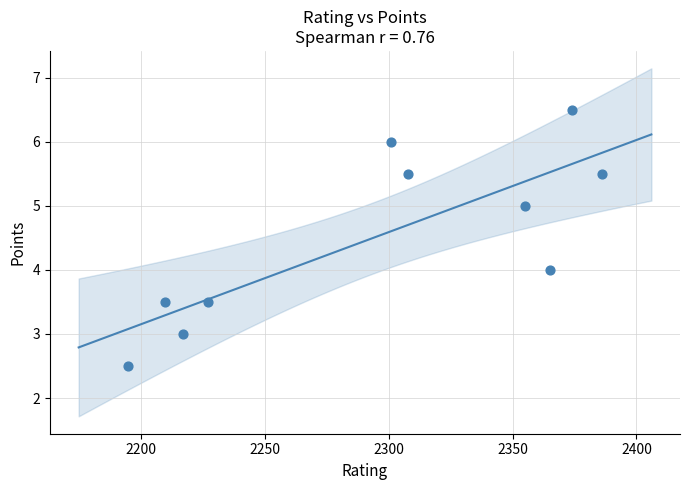

What is the range of X values (max minus min)?

191.0